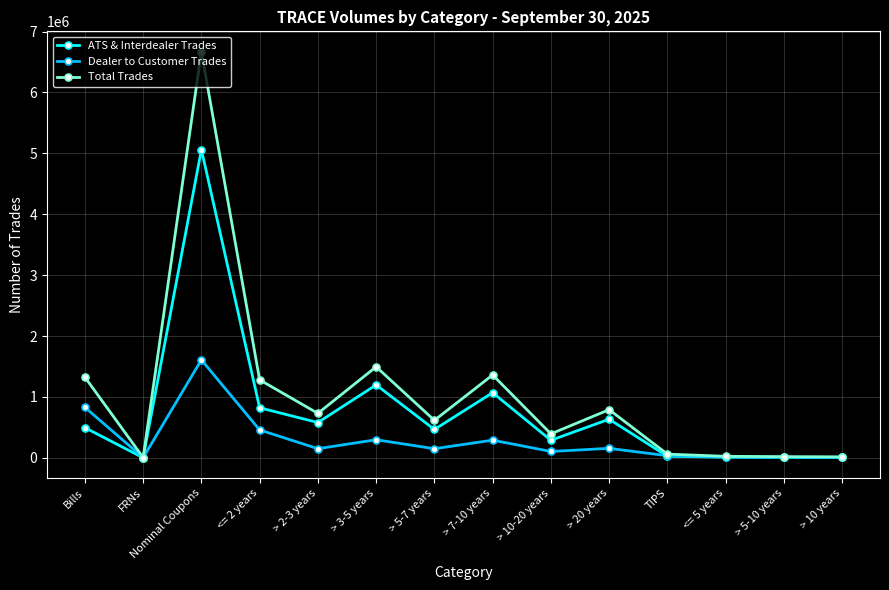

What is the approximate value of ATS & Interdealer Trades at > 7-10 years, to the nearest 100?

1070300